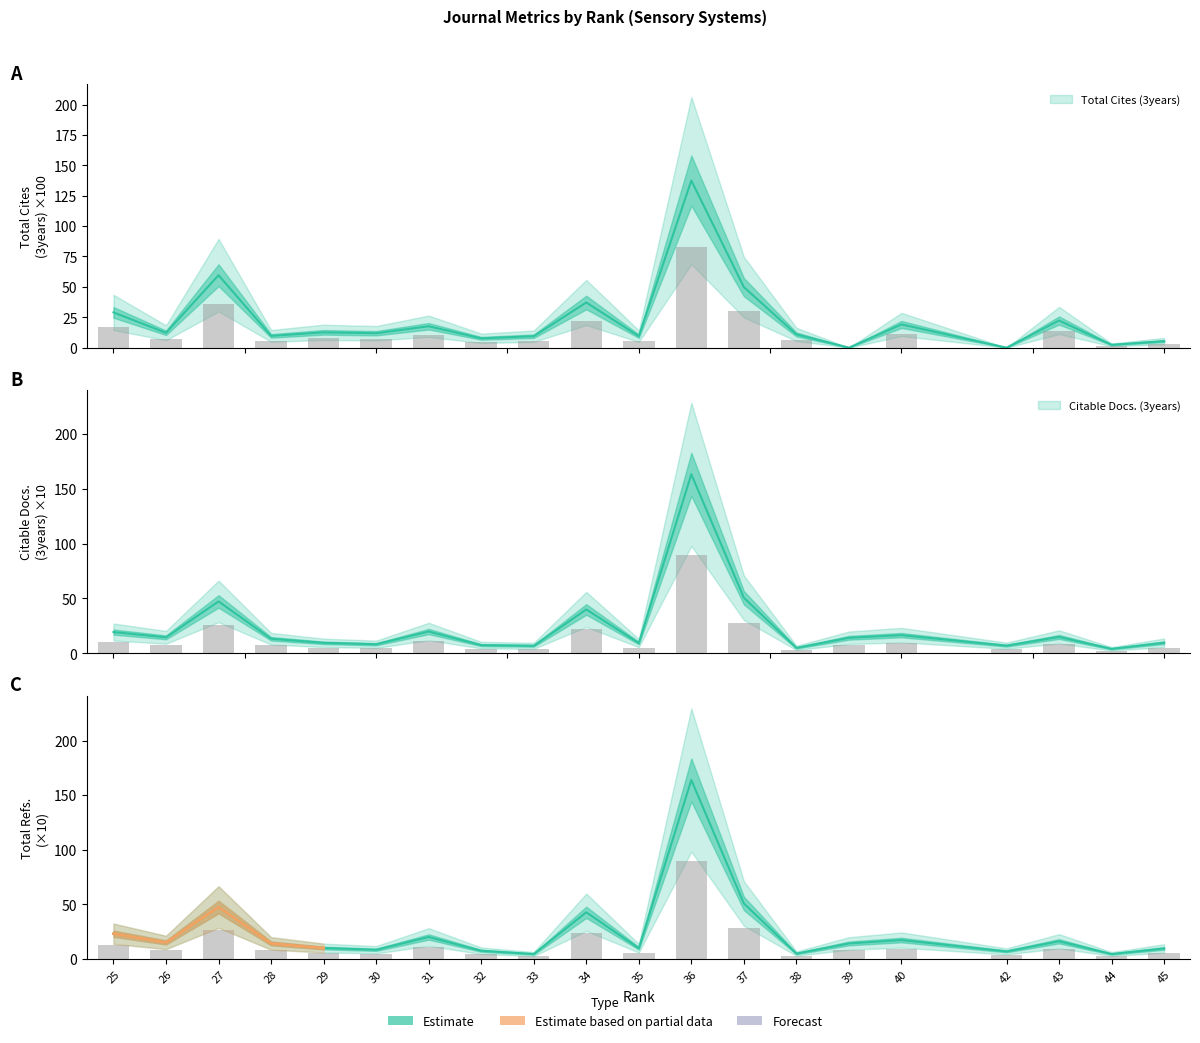

How many values exceed 15?

3